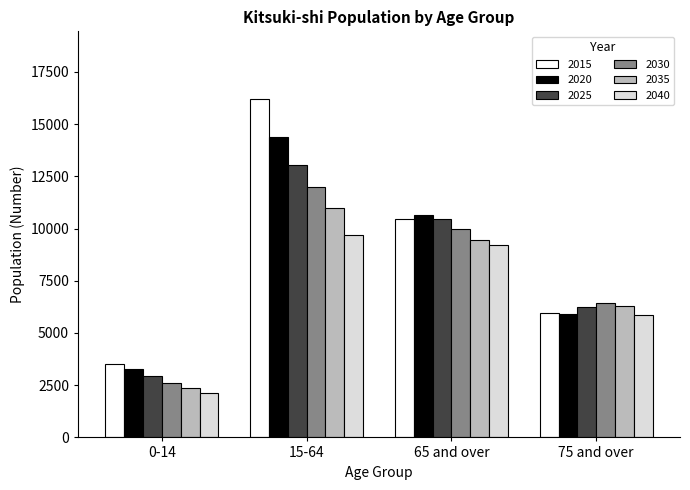

What value does the 2020 series have at 0-14?

3263